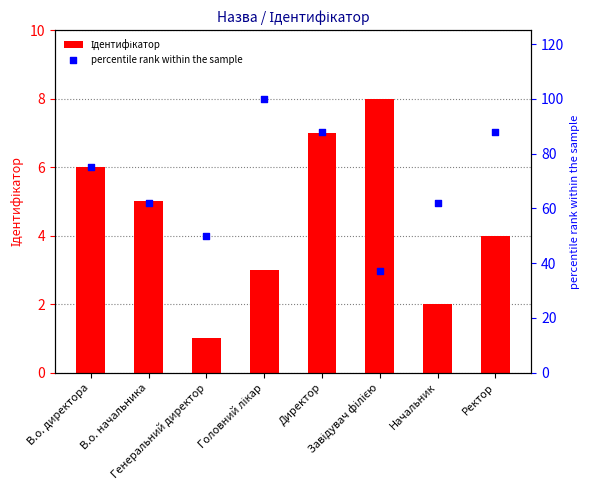

Which series reaches the maximum Y coordinate?

percentile rank within the sample